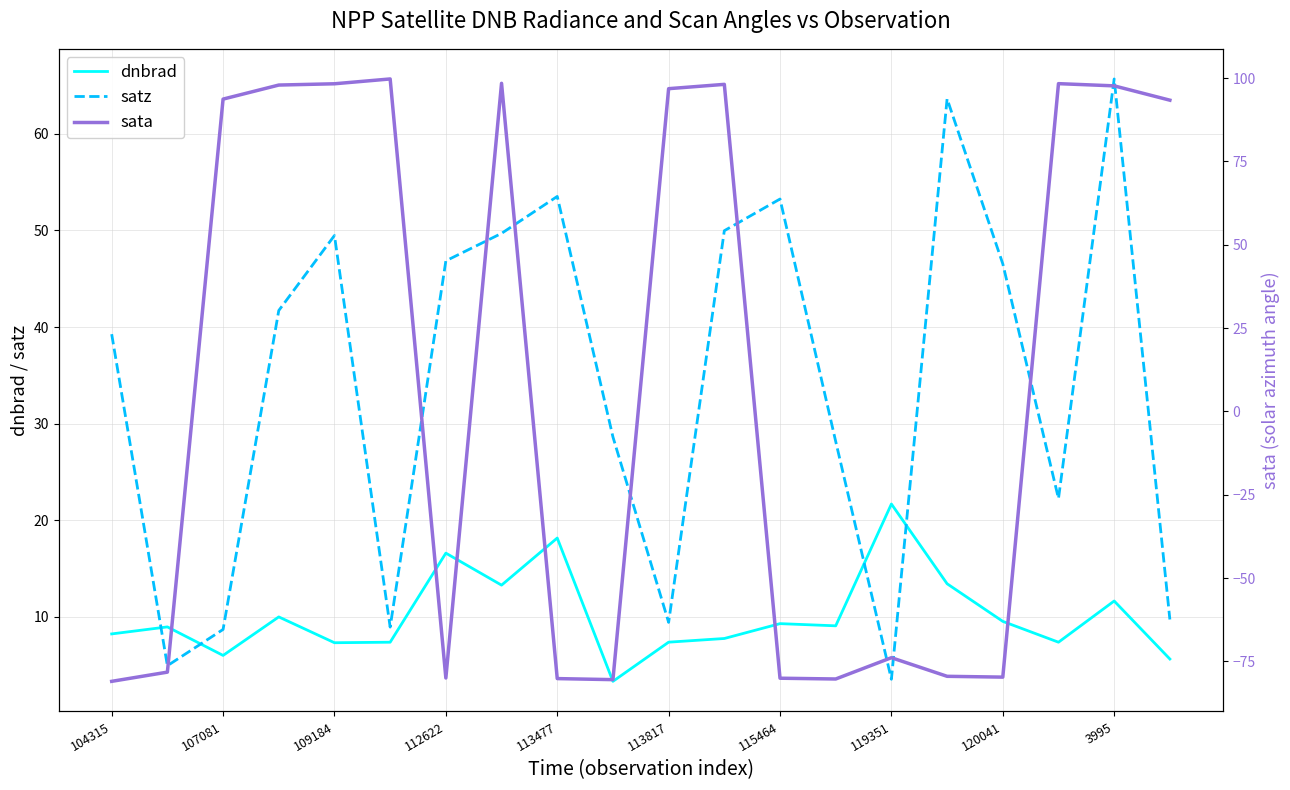

What are all the series names shown in the legend?

dnbrad, satz, sata